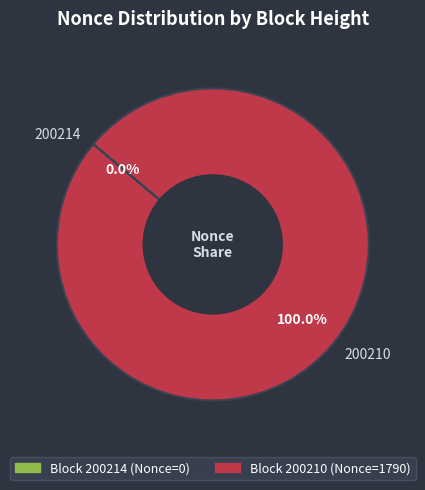

What is the change in value from 200214 to 200210?

+1790